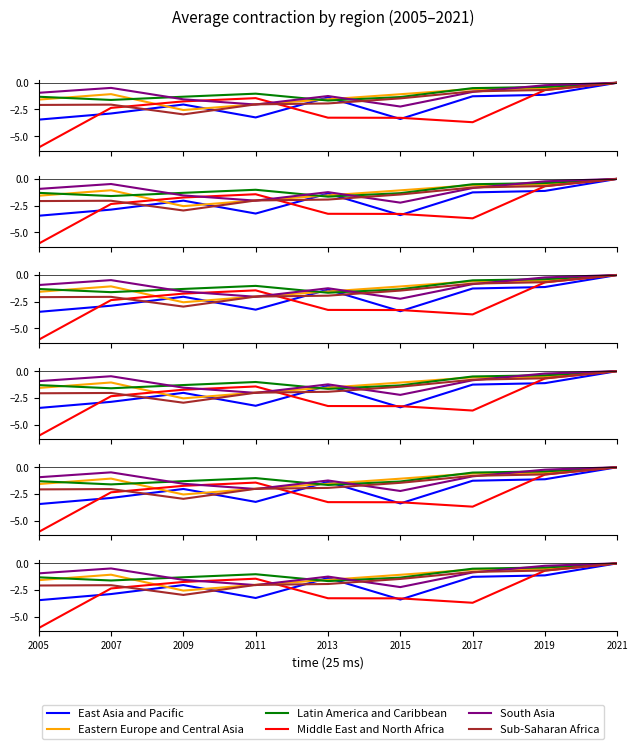

Which series has the widest spread of values?

Middle East and North Africa